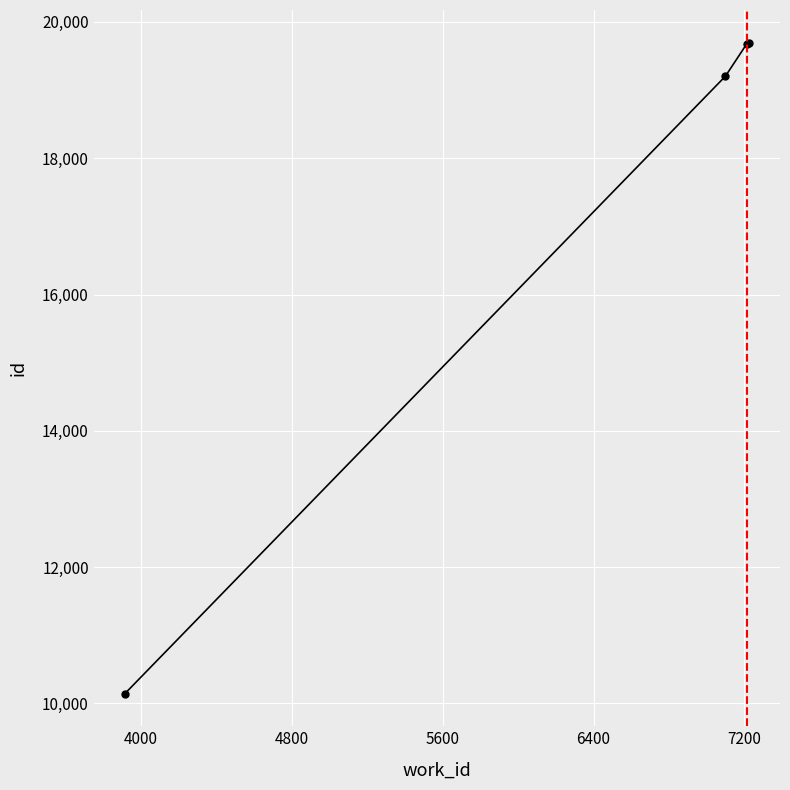

True or false: there are more than 1 points higher than both neighbors.

False